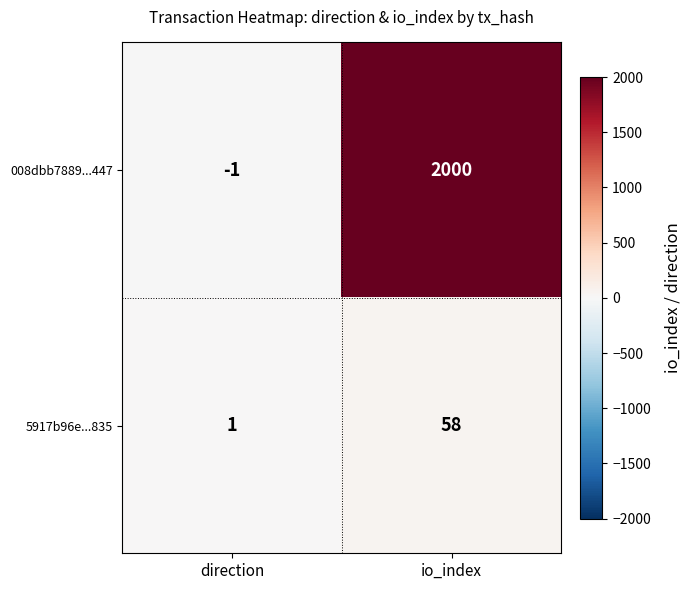

What is the sum of all 008dbb7889...447 values?

1999